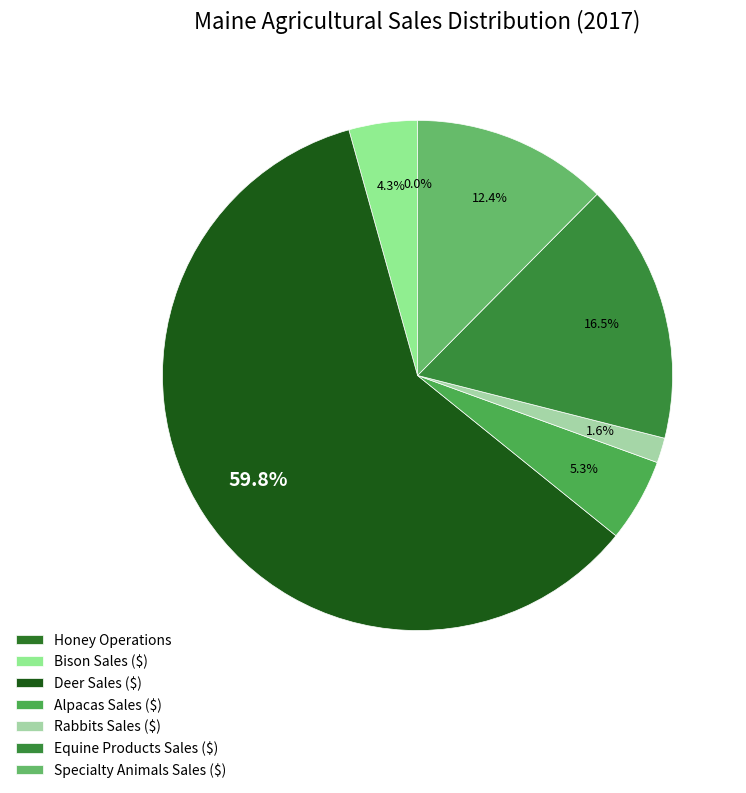

Count the number of slices in the pie.

7